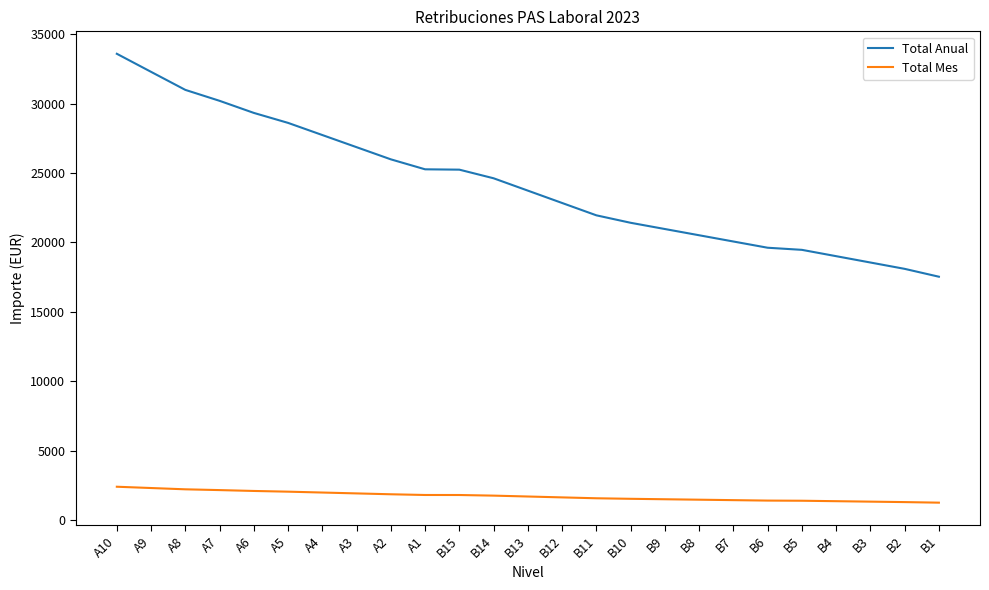

True or false: Total Anual and Total Mes intersect in this chart.

False